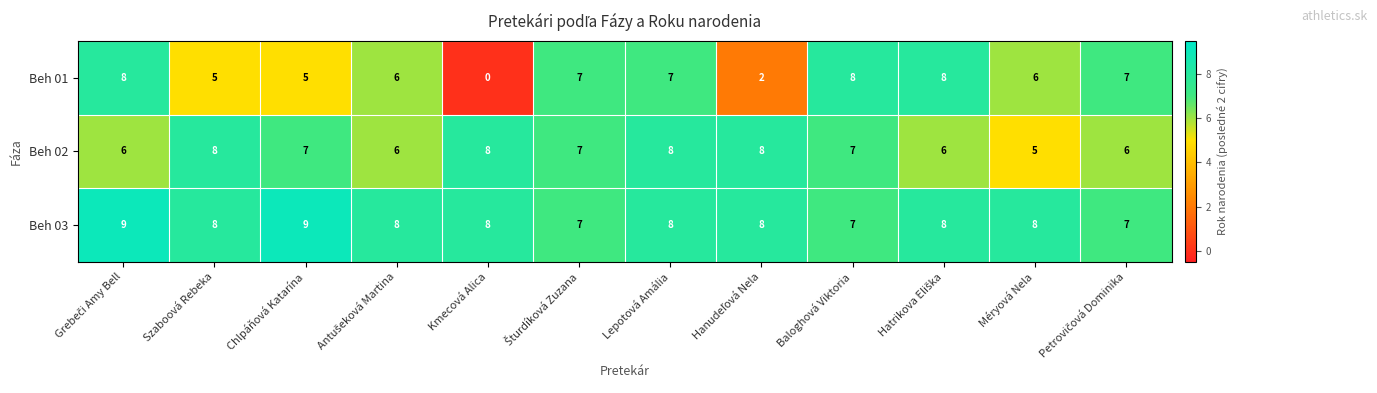

What is the greatest value displayed?

9